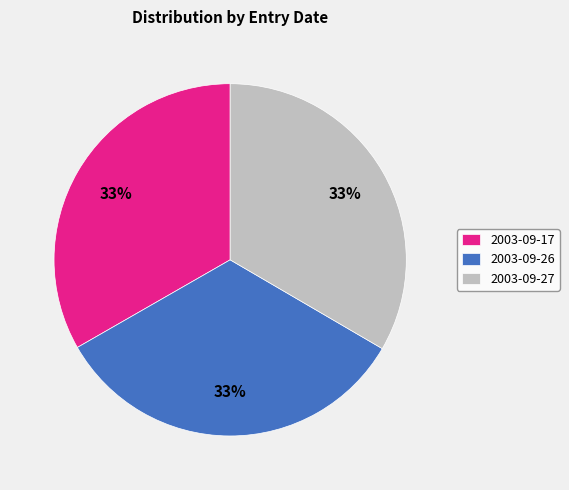

Does 2003-09-26 account for over 50% of the chart?

No